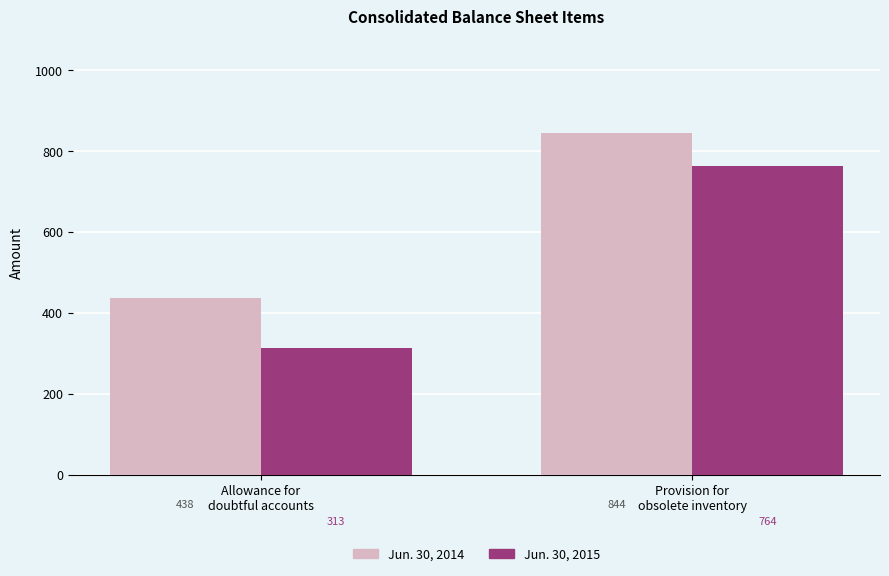

The value of Jun. 30, 2014 at Provision for
obsolete inventory is 844. True or false?

True